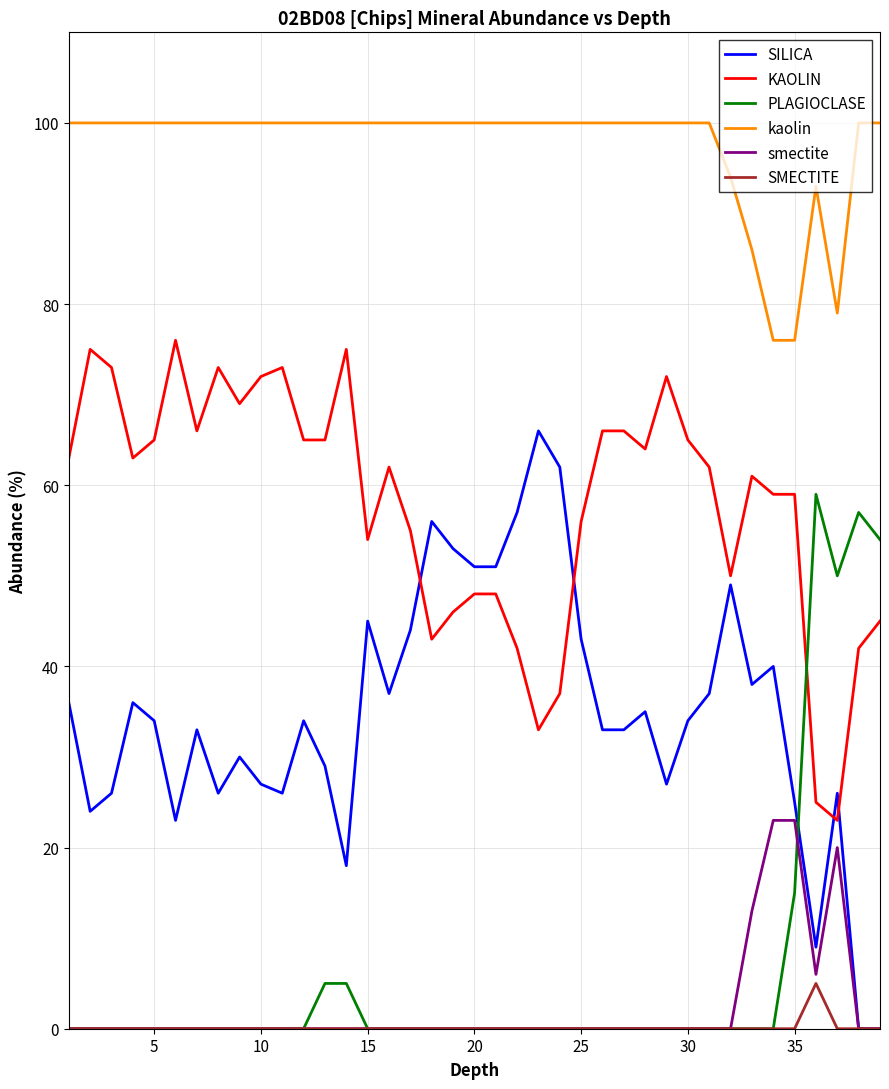

True or false: KAOLIN and kaolin intersect in this chart.

False